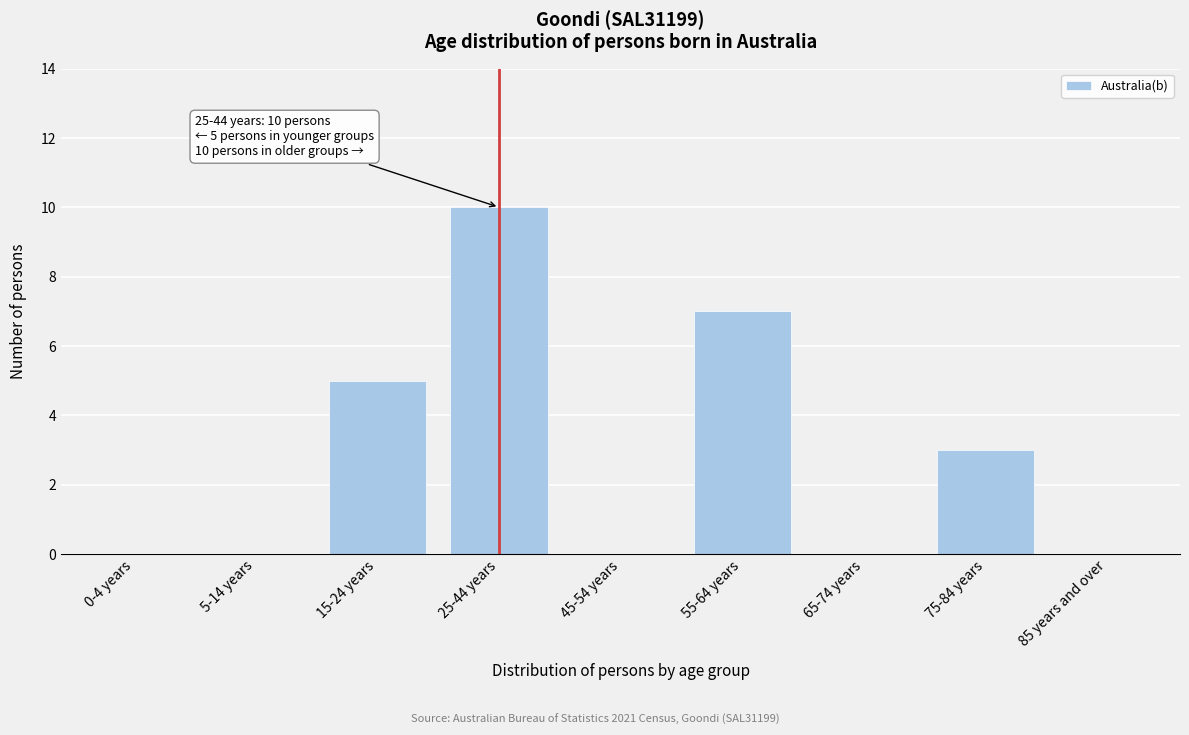

Reading right to left, transcribe all the data shown in this chart.

85 years and over=0	75-84 years=3	65-74 years=0	55-64 years=7	45-54 years=0	25-44 years=10	15-24 years=5	5-14 years=0	0-4 years=0